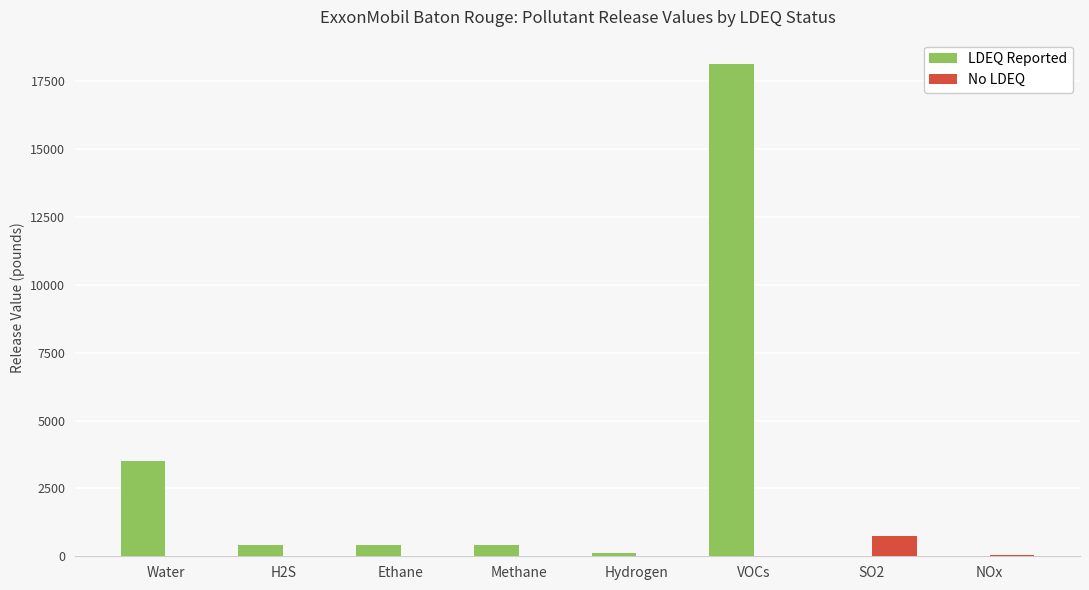

At which category is the sum across all series the highest?

VOCs